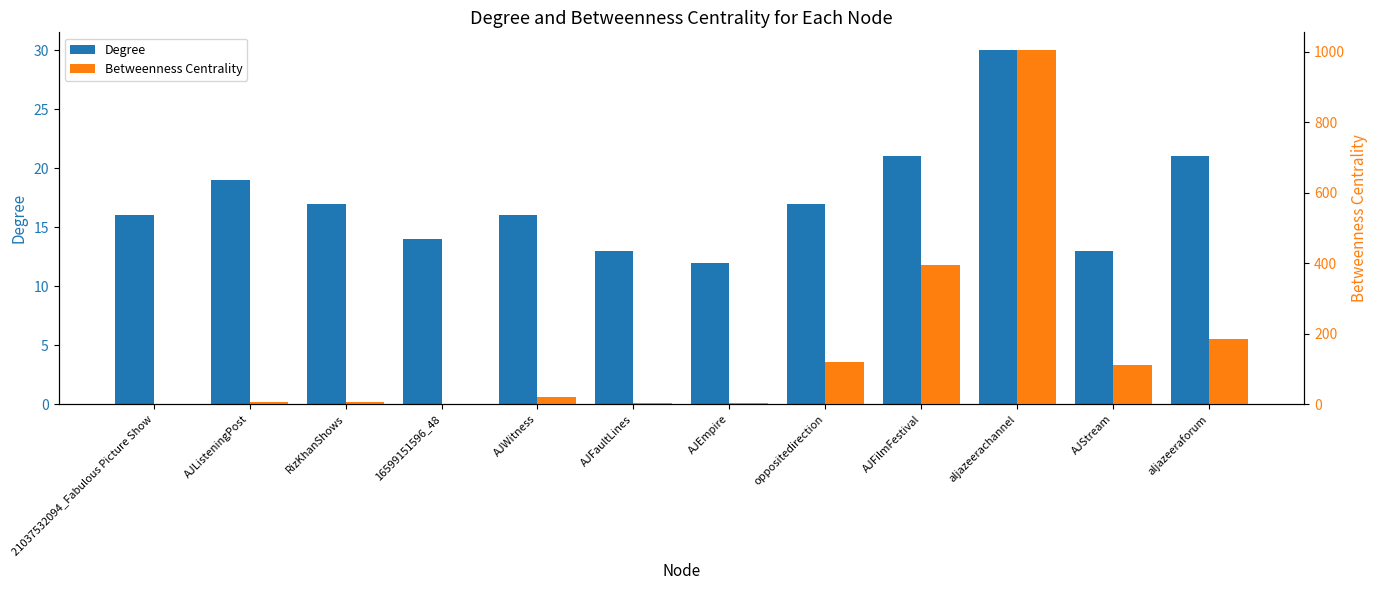

At how many categories does at least one series exceed 410?

1